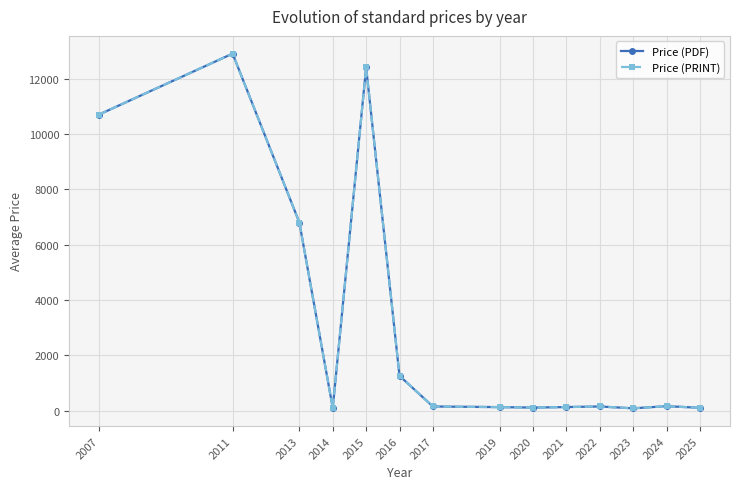

Is this an area chart (filled region under the line)?

No